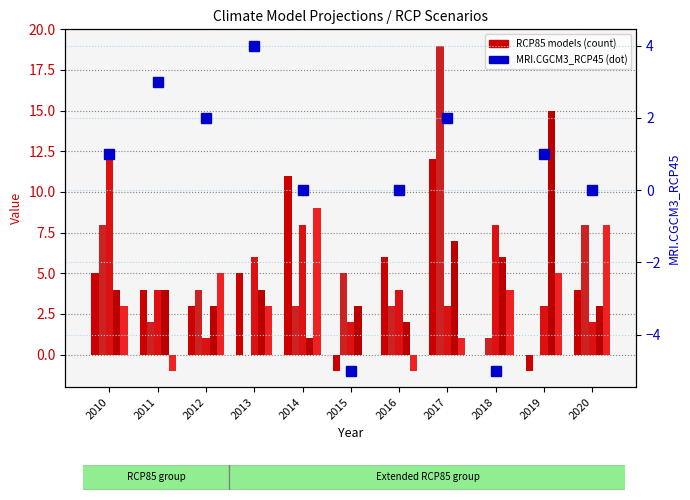

Are the bars grouped side by side (vs. stacked)?

Yes